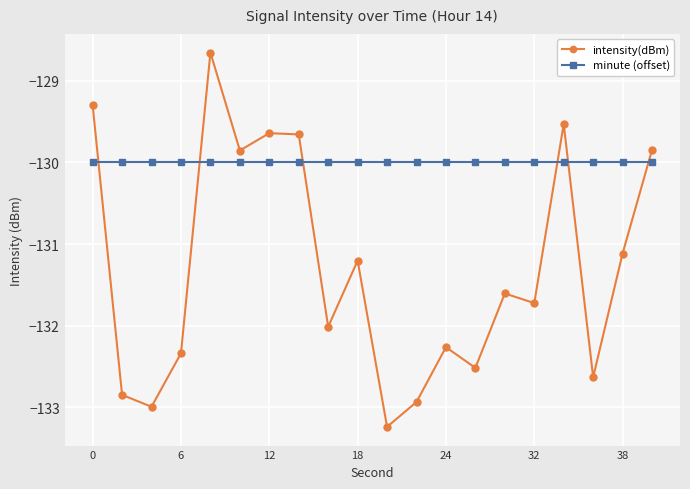

How many series are shown in this chart?

2